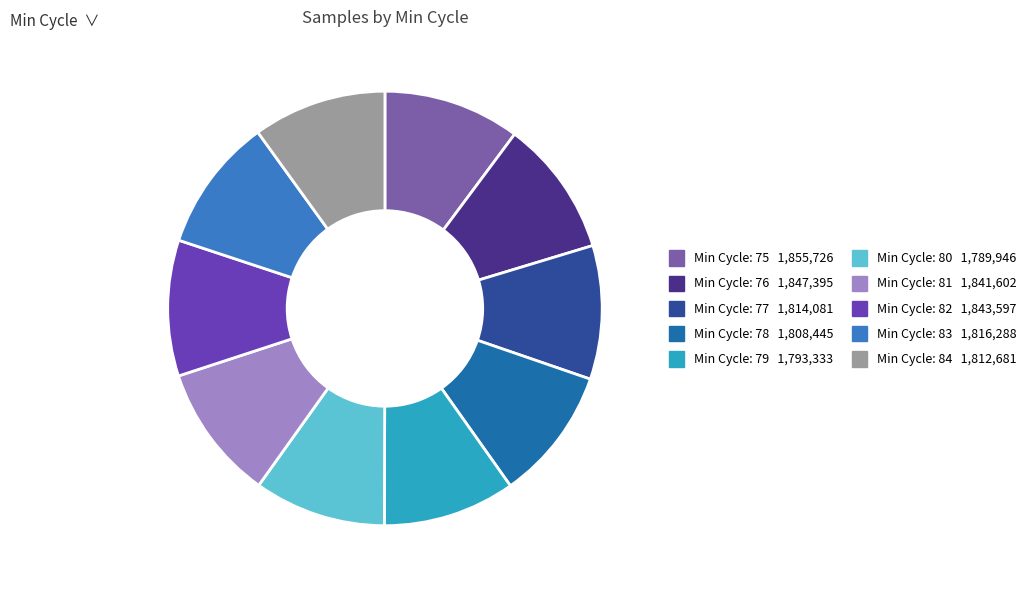

Is there a majority slice in this chart?

No